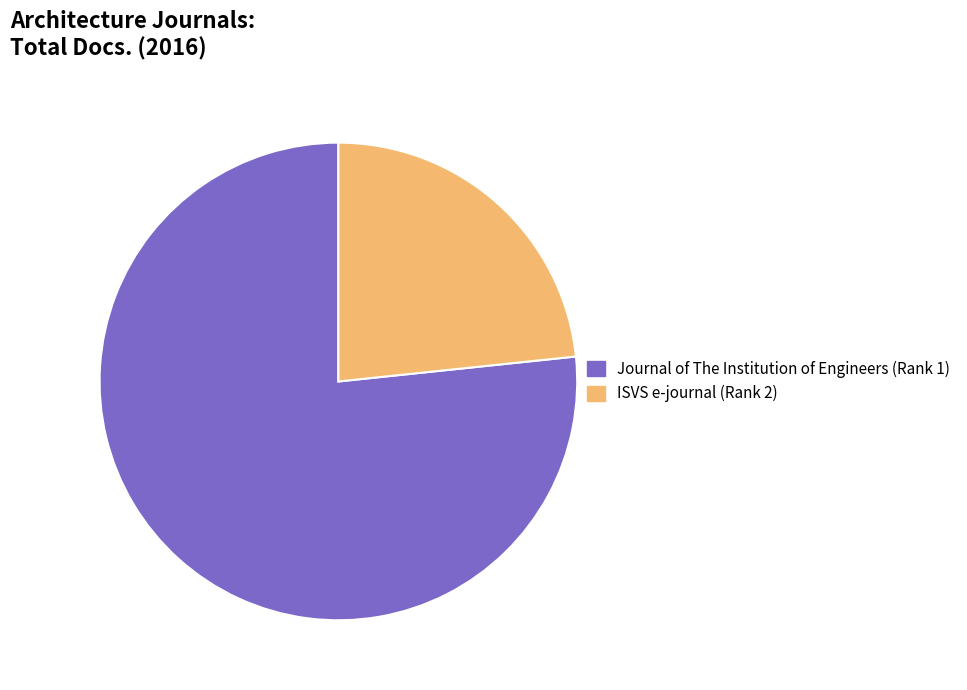

To the nearest percent, what percentage of the pie is Journal of The Institution of Engineers (Rank 1)?

77%